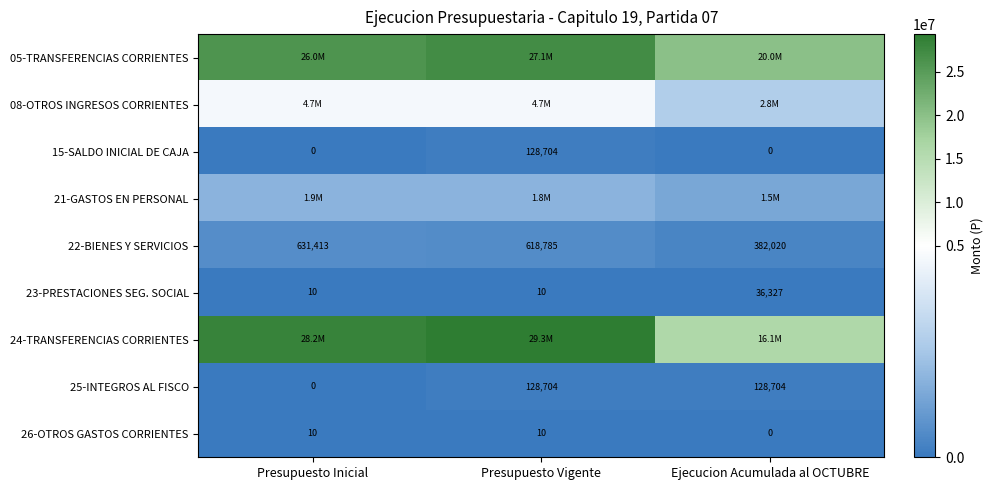

True or false: 23-PRESTACIONES SEG. SOCIAL has a value of 36327 at Ejecucion Acumulada al OCTUBRE.

True